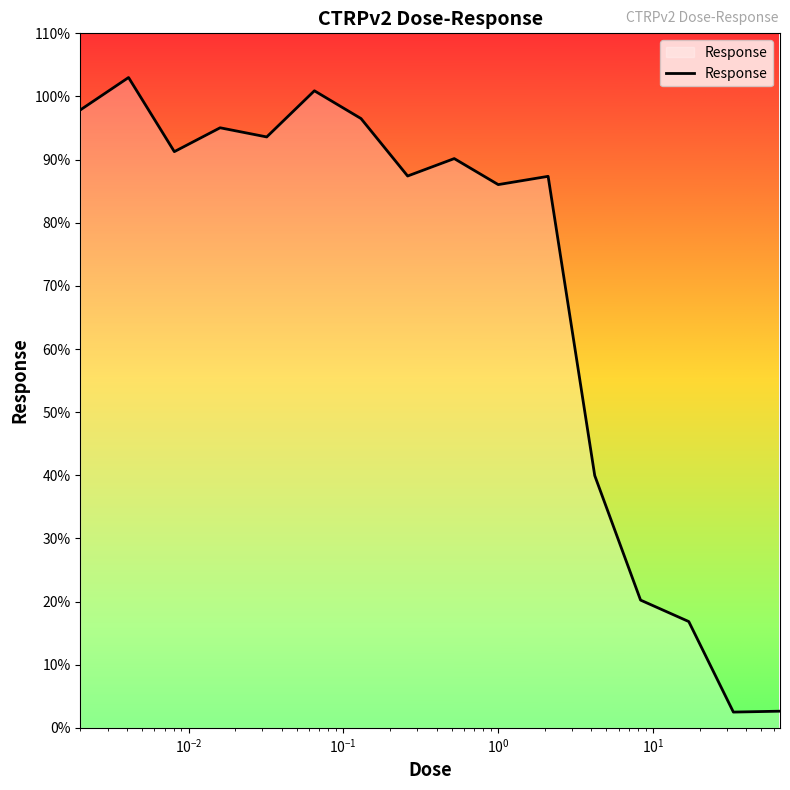

How many values are below 90?

8